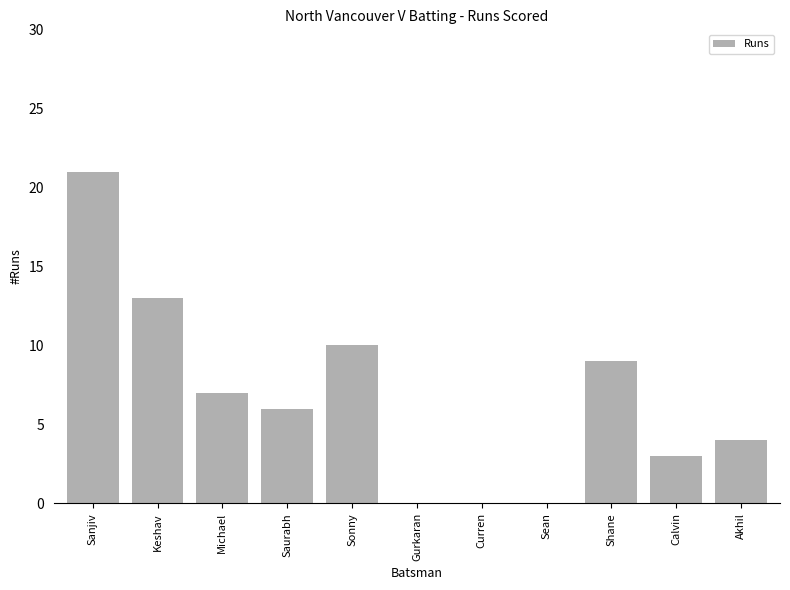

How many series are shown in this chart?

1